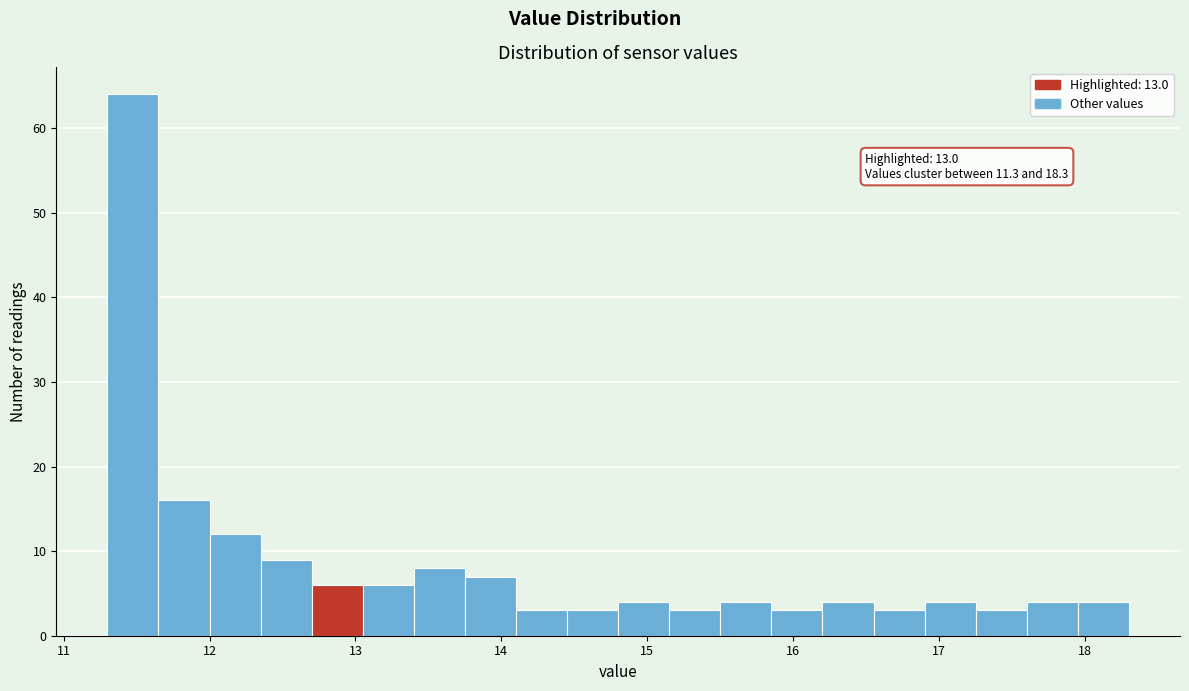

Around what value on the x-axis is the tallest bar? Give the approximate position of its centre, as read against the axis.

11.5